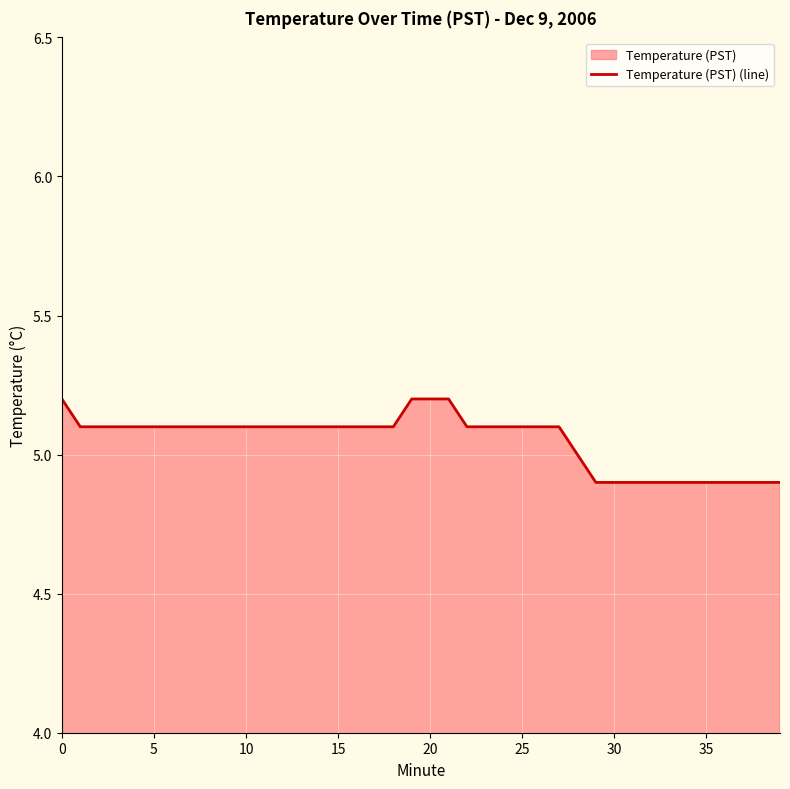

What is the label of the 24th point from the right?

16